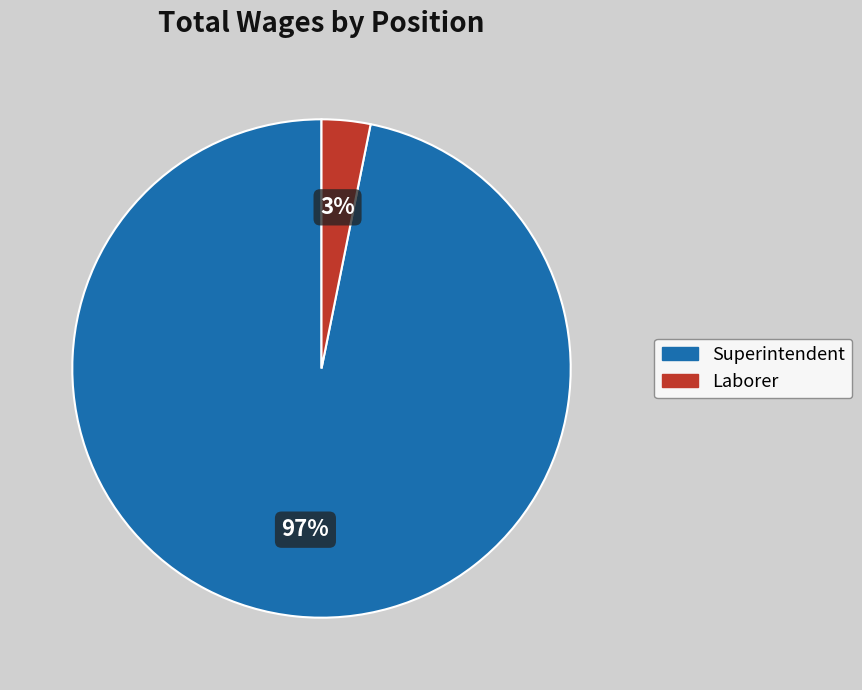

The Superintendent slice represents 84% of the pie. True or false?

False